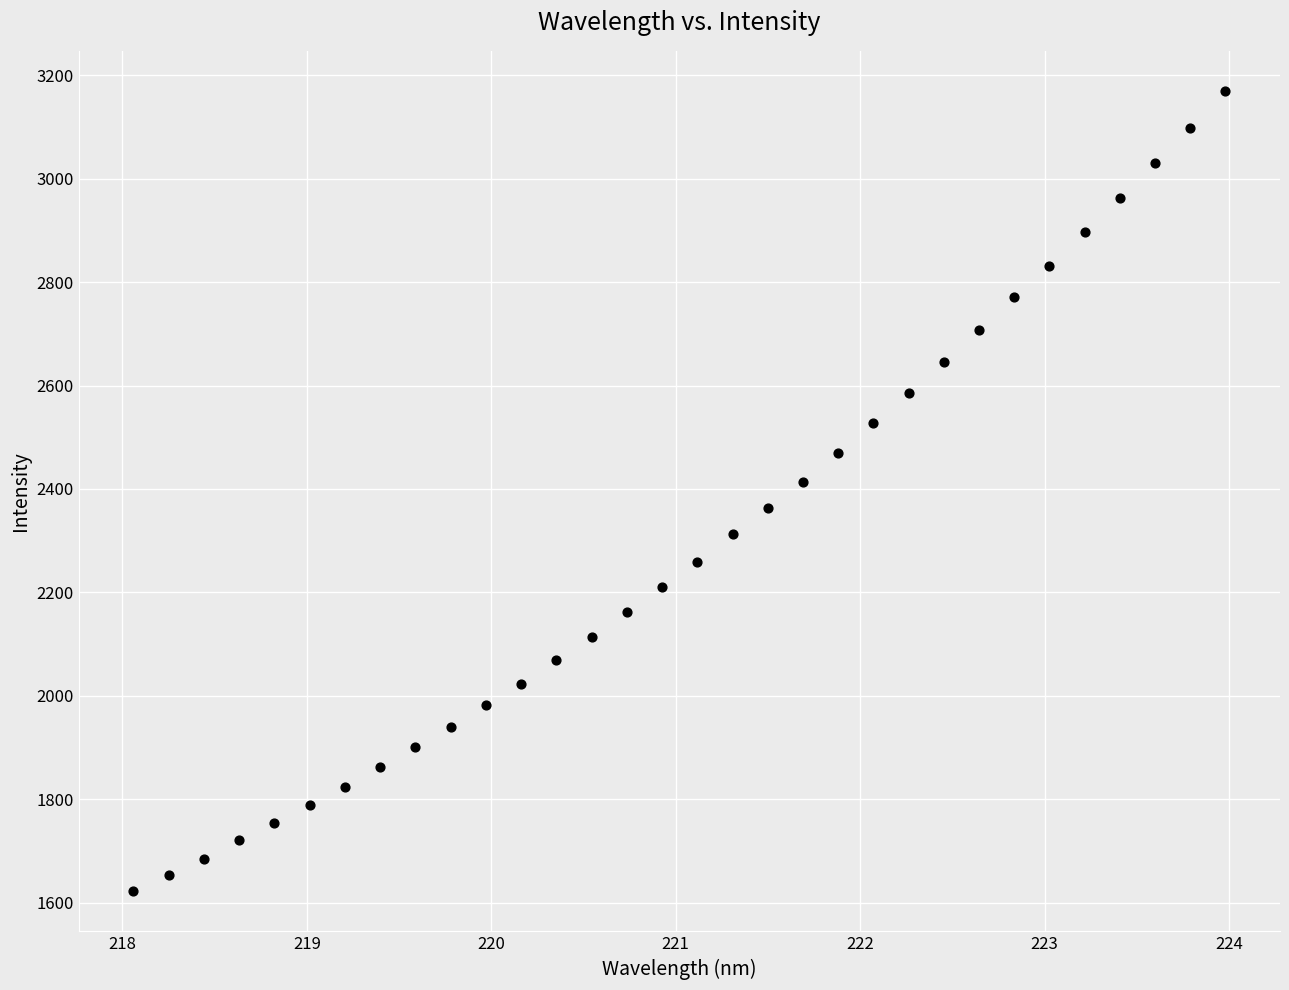

What is the range of Y values (max minus min)?

1548.6